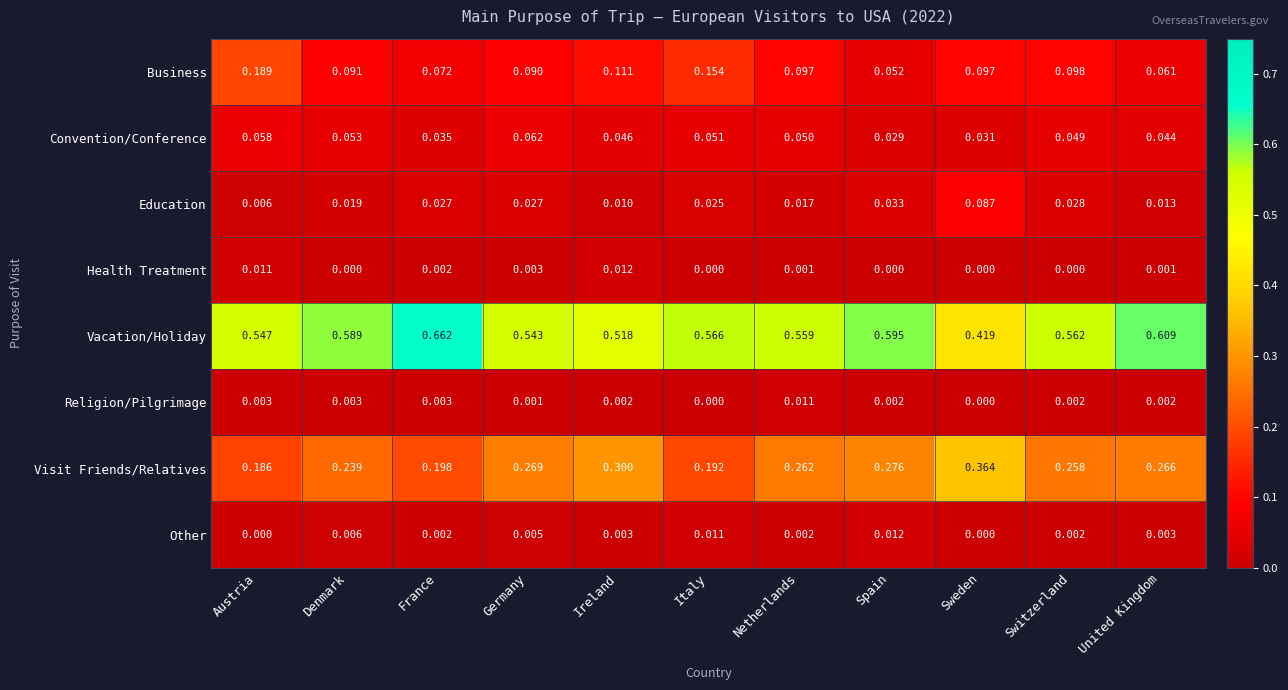

What is the total value across all series at France?

1.0